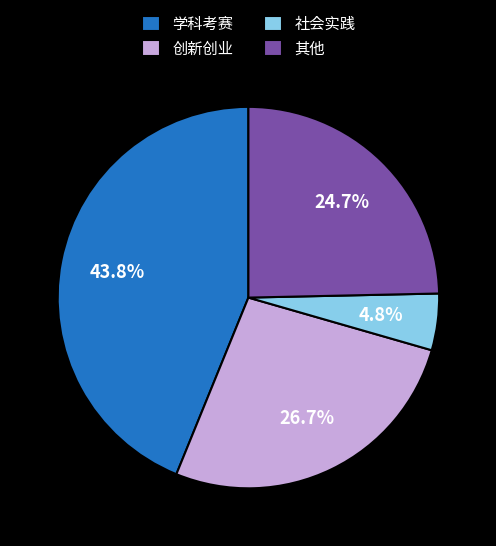

Which category has the smallest portion of the pie?

社会实践